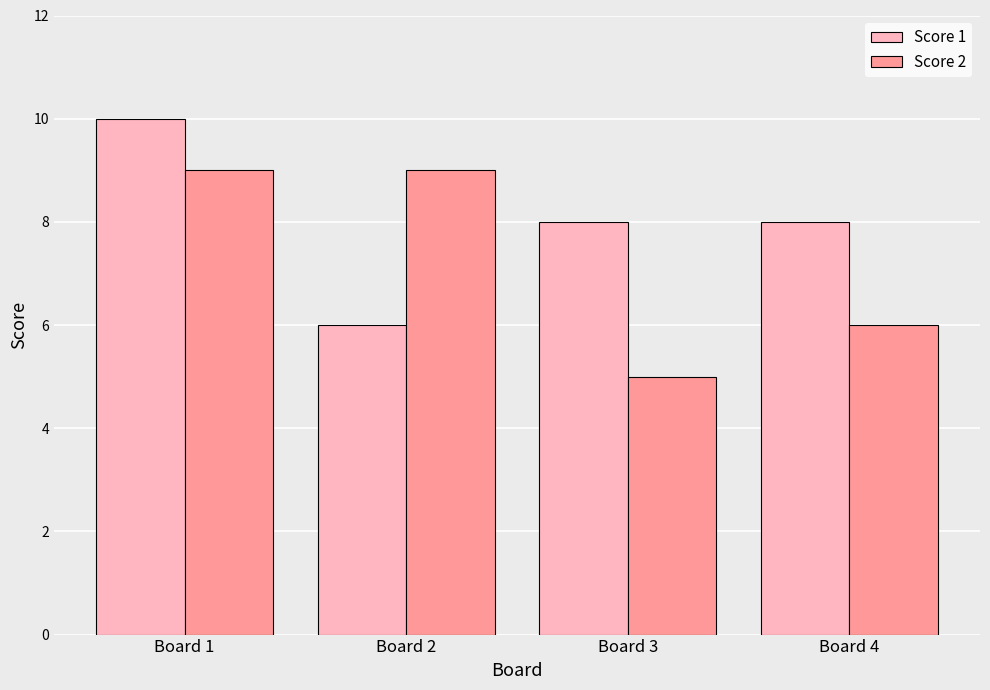

What is the value of the Score 1 bar at the 1st from the left?

10